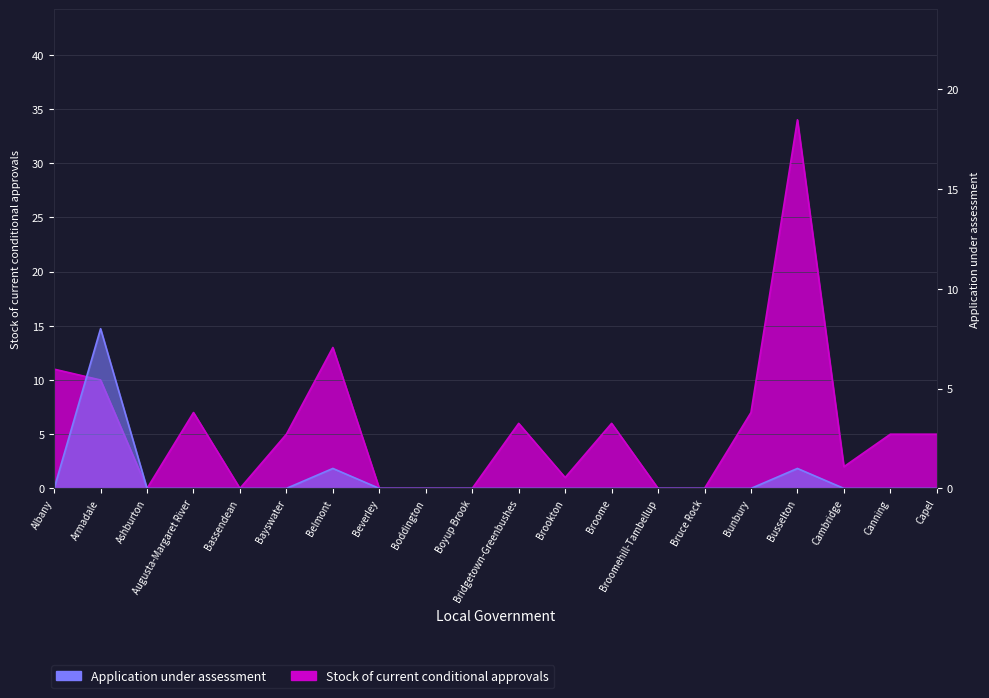

Which category has the lowest value in the Application under assessment series?

Albany